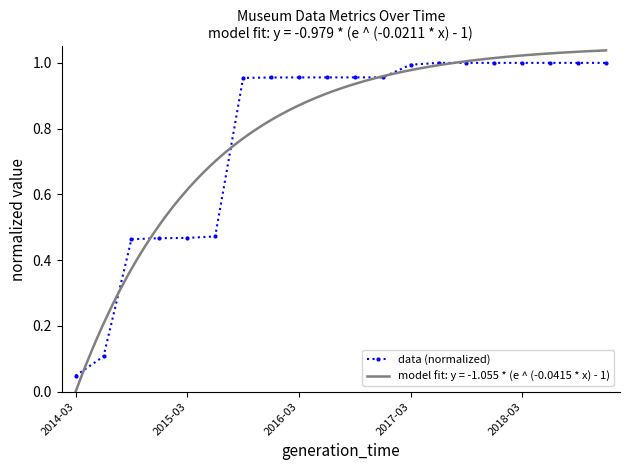

The value at 14 is 1.0. True or false?

True